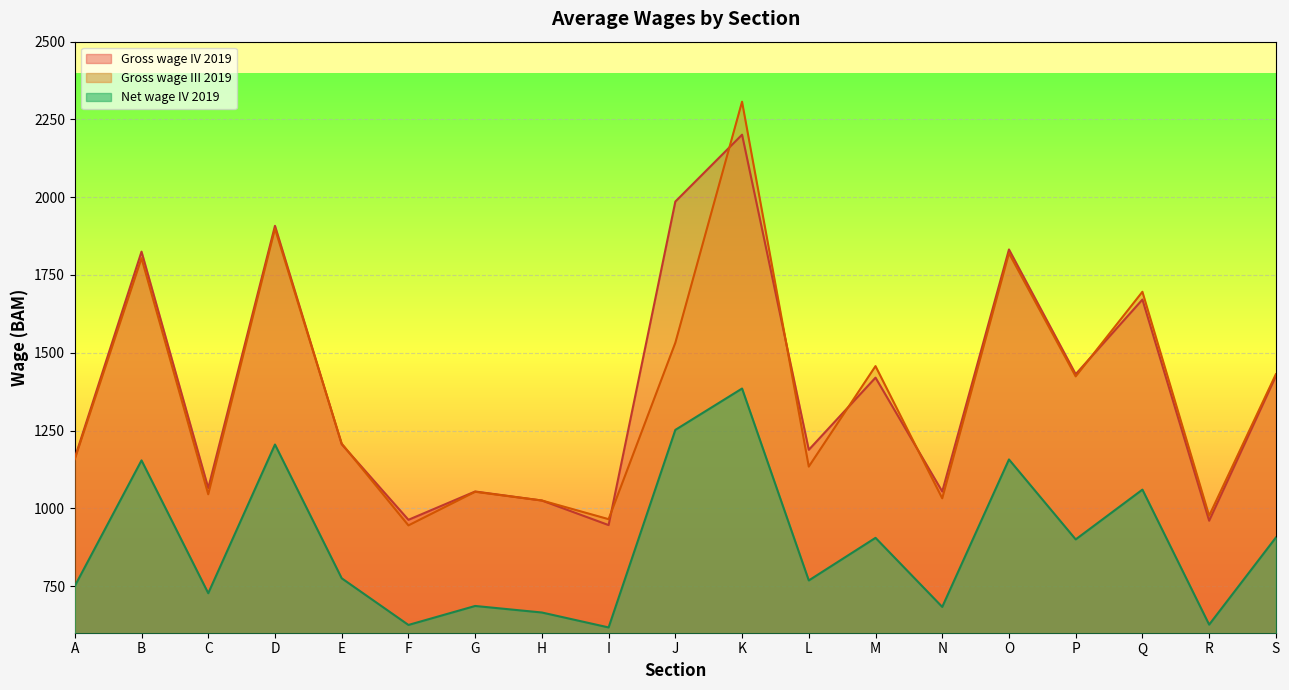

Is it true that Gross wage III 2019 equals 302 at R?

False